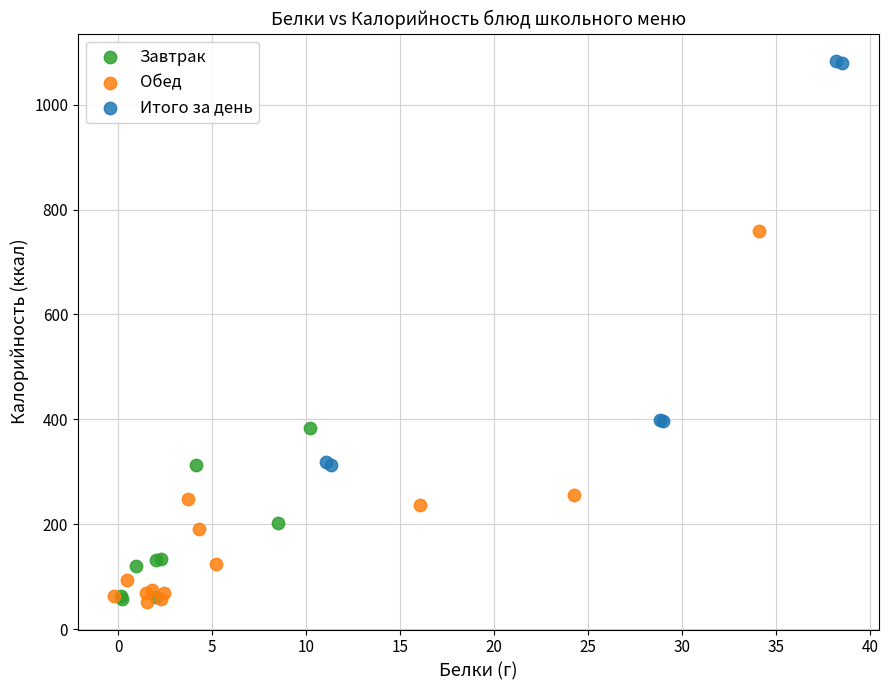

Which series has the largest Y range (max minus min)?

Итого за день